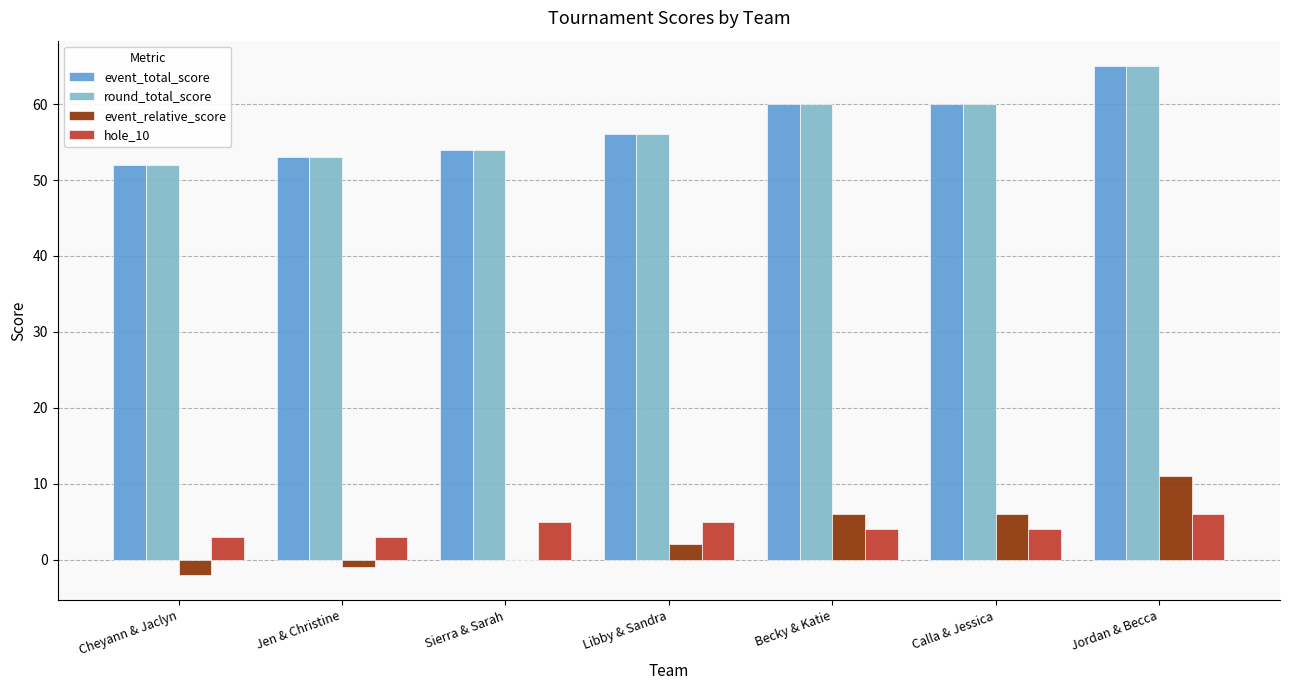

What is the maximum value shown in the chart?

65